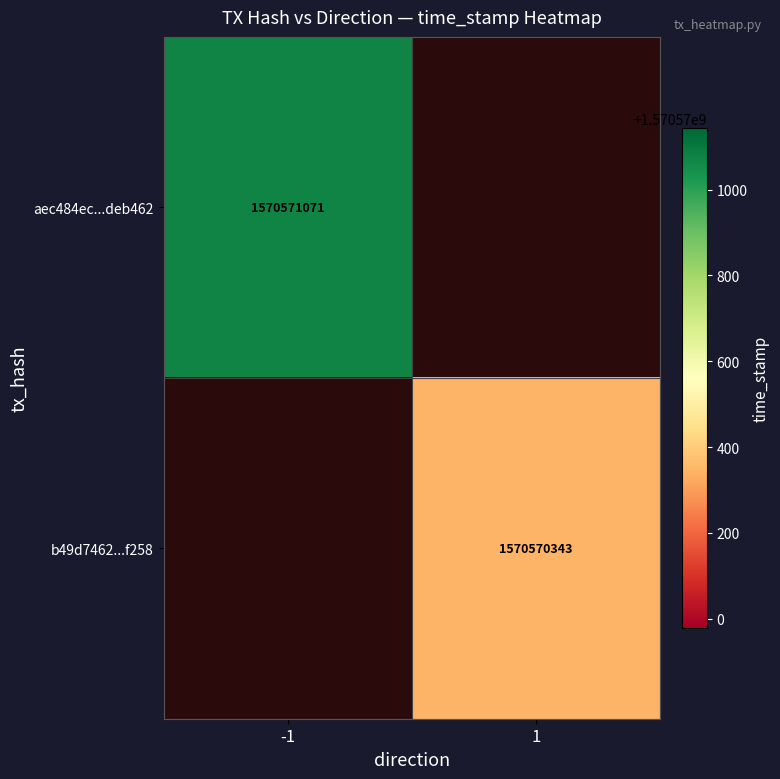

The value of aec484ecabfe607dc0a7052e51efa0864deb462 at time_stamp is 766436551. True or false?

False